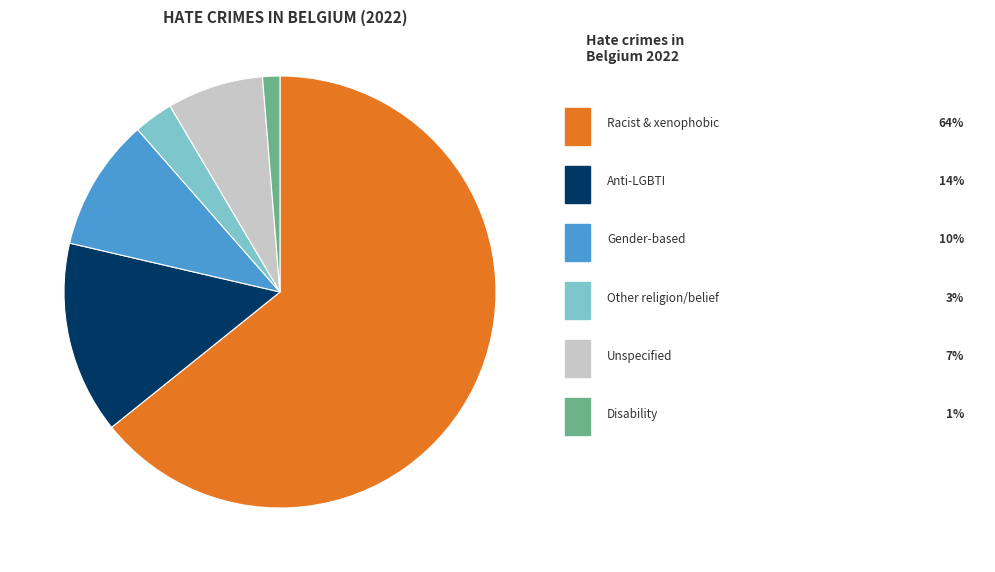

Count the number of slices in the pie.

6